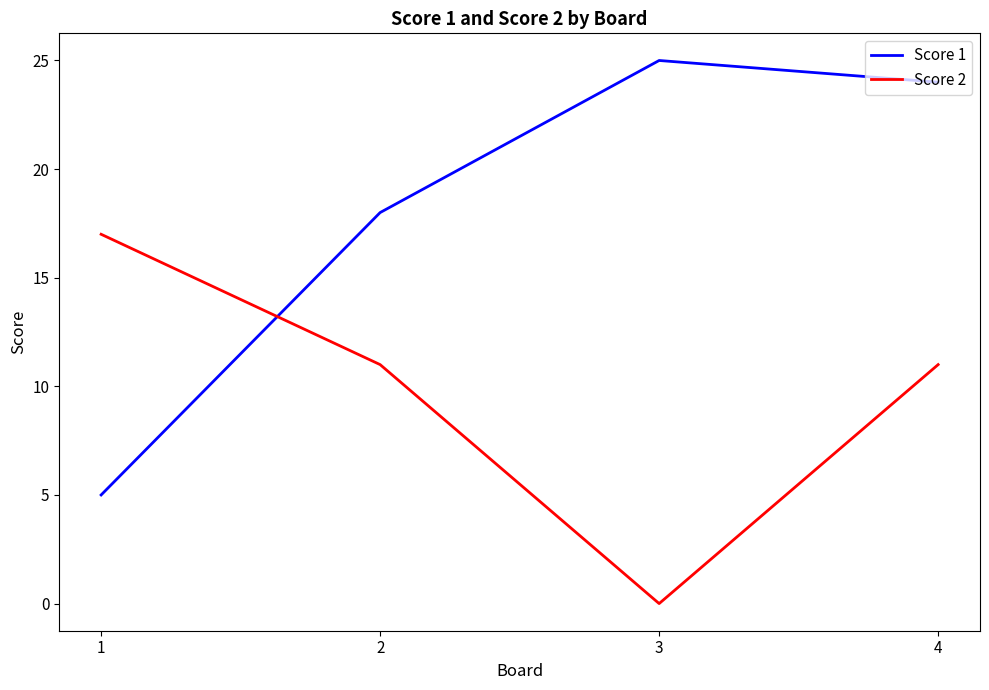

What value does the Score 1 series have at 4?

24